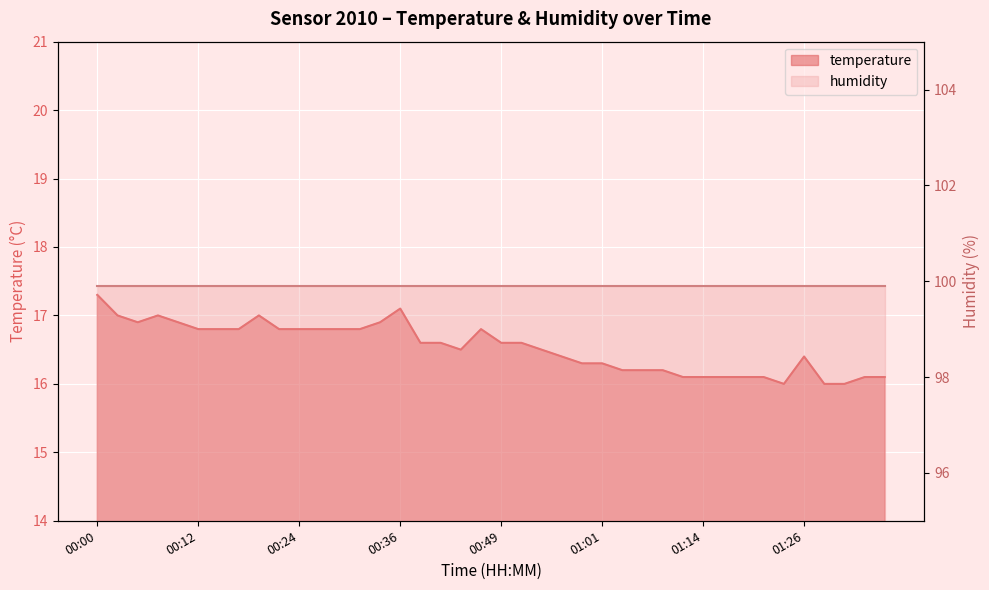

What is the smallest value displayed?

16.0